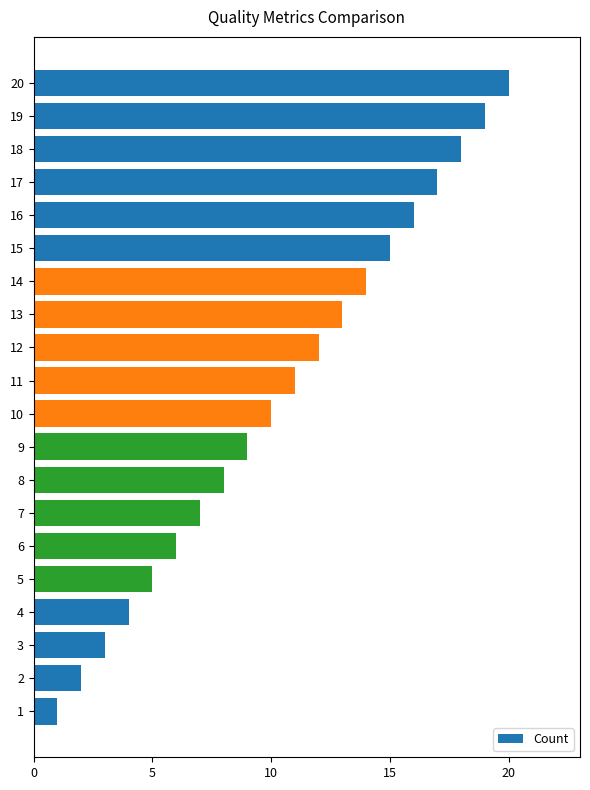

List the labels in order of value, smallest first.

1, 2, 3, 4, 5, 6, 7, 8, 9, 10, 11, 12, 13, 14, 15, 16, 17, 18, 19, 20